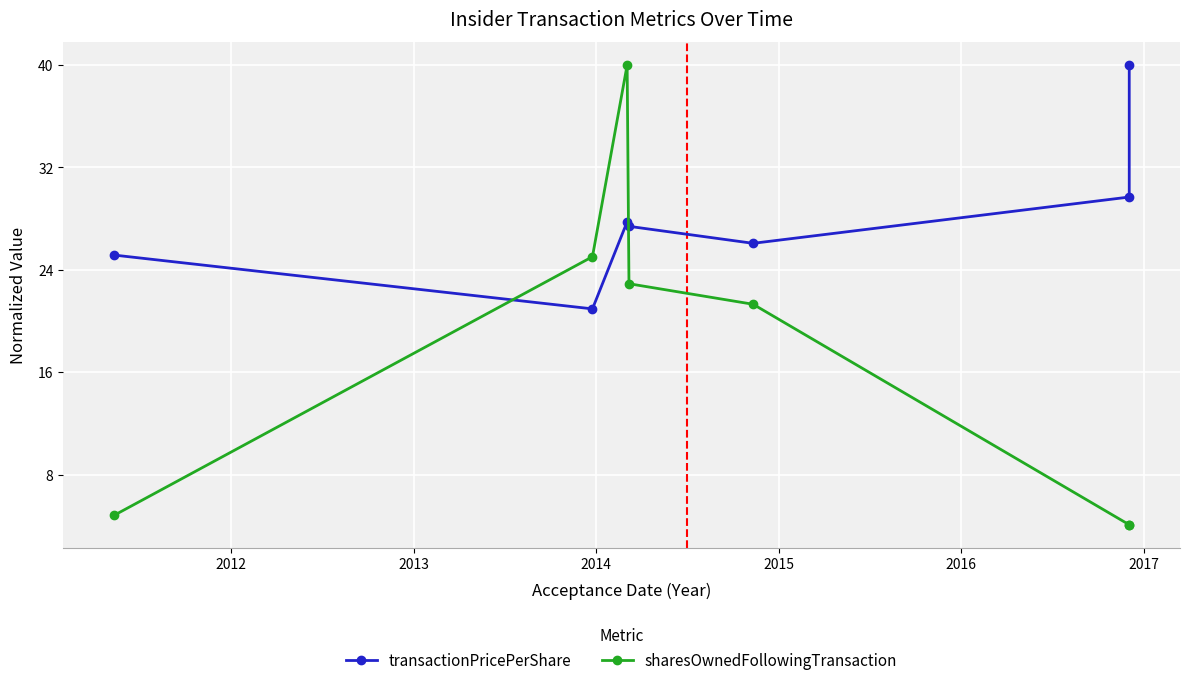

Rank the series by their average value, from highest to lowest.

transactionPricePerShare, sharesOwnedFollowingTransaction